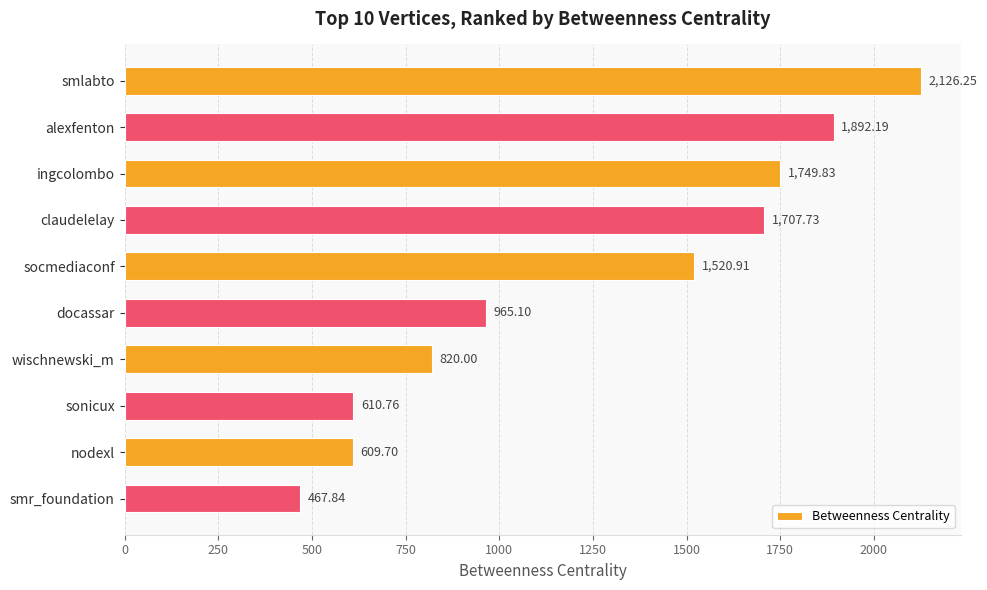

Rank the categories by value from lowest to highest.

smr_foundation, nodexl, sonicux, wischnewski_m, docassar, socmediaconf, claudelelay, ingcolombo, alexfenton, smlabto